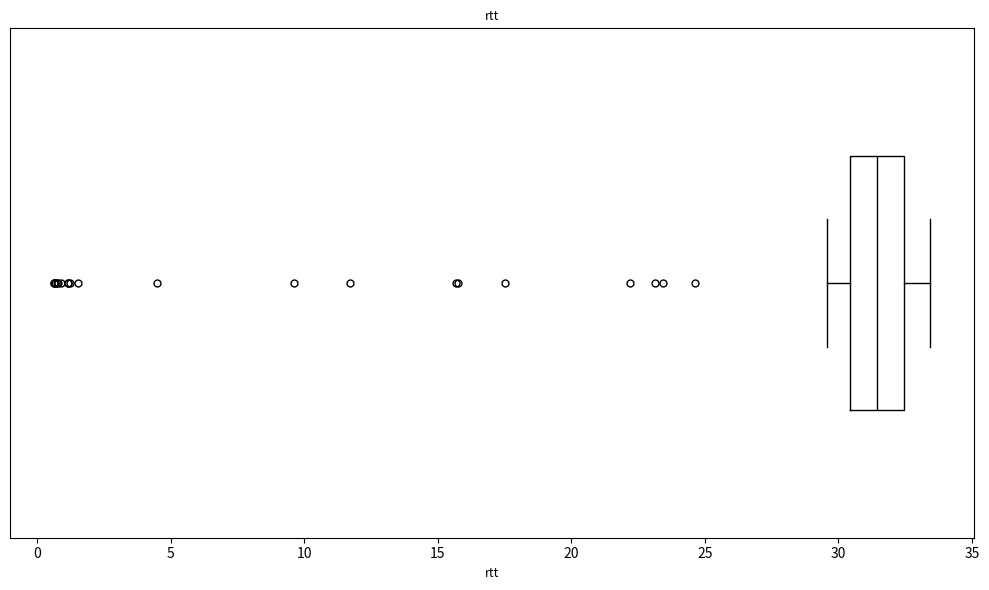

Where does the right whisker of the box end on the x-axis? The values are not printed on the chart, so give them approximately, as read against the axis.

33.5